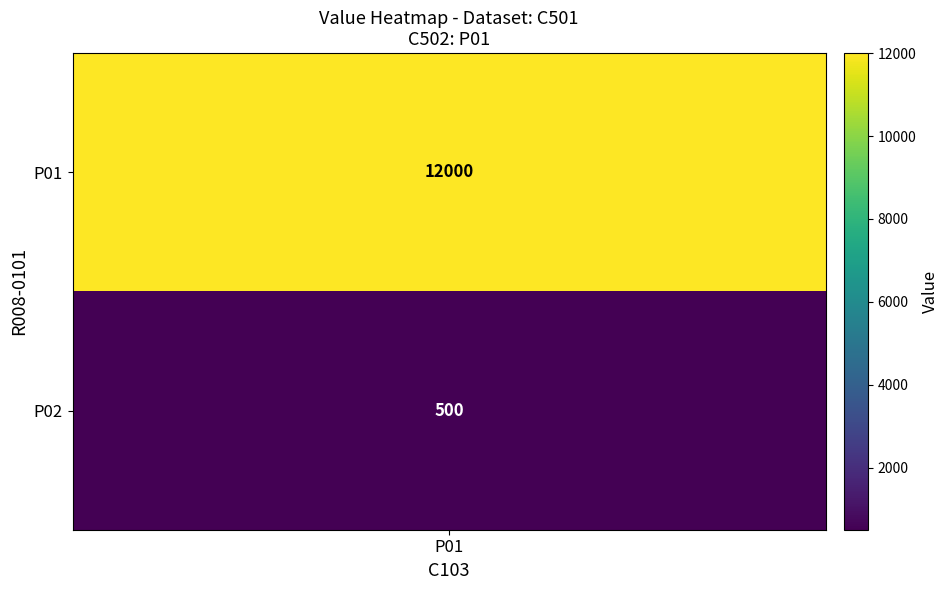

What is the smallest value displayed?

500